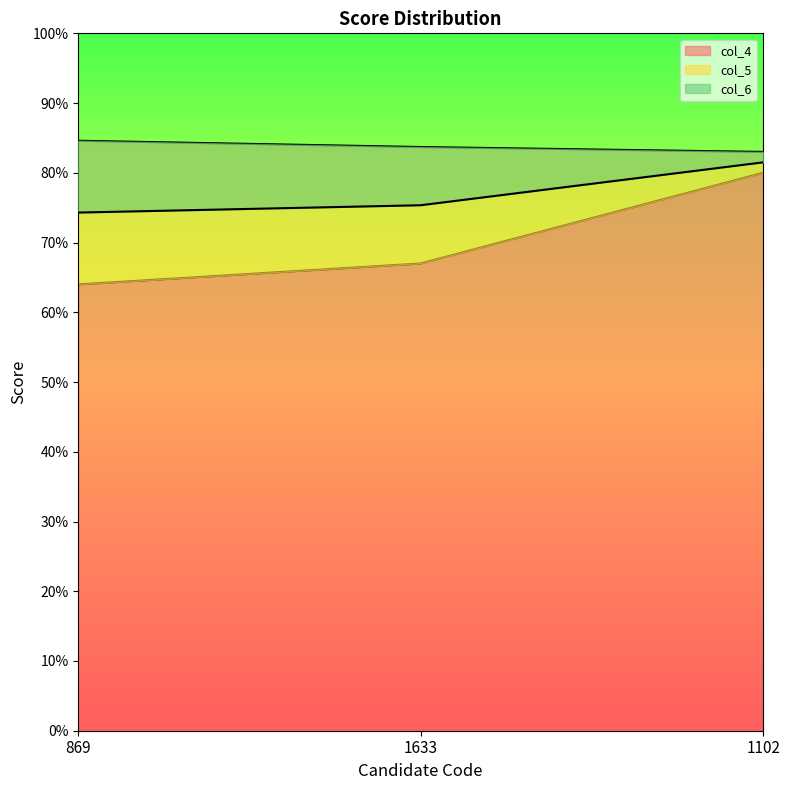

At how many categories does at least one series exceed 77?

3